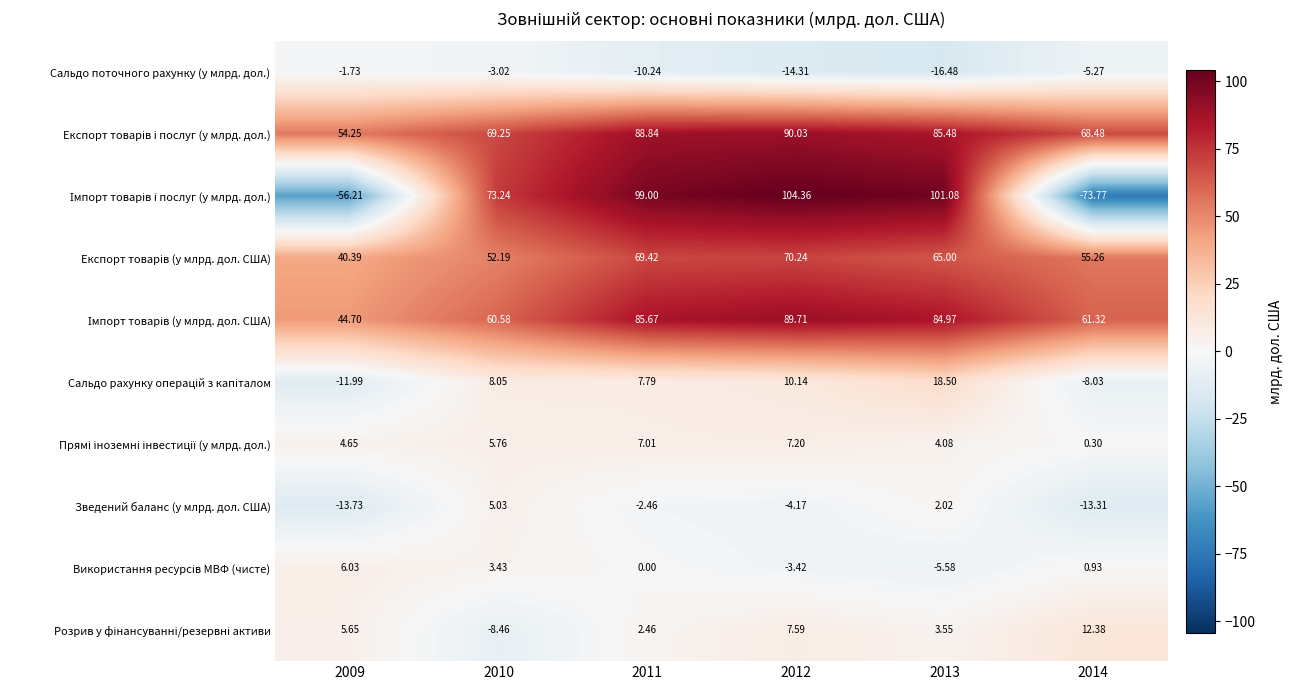

How many series are shown in this chart?

10